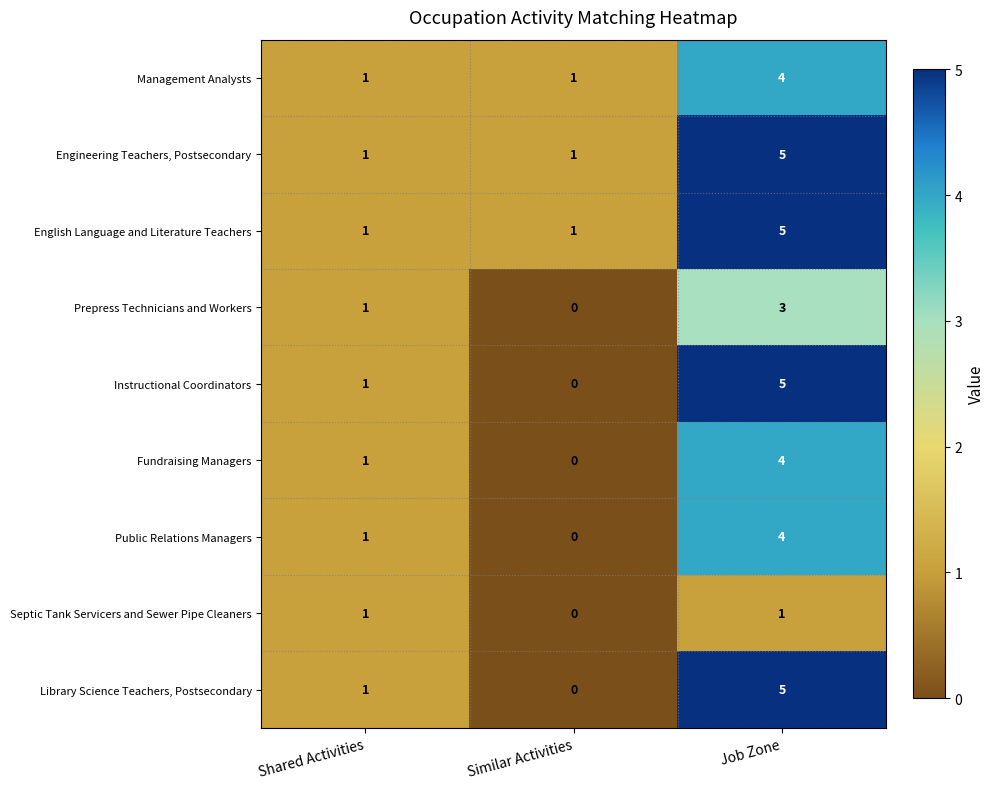

Reading right to left, extract all data points from this chart.

Management Analysts: 4	1	1
Engineering Teachers, Postsecondary: 5	1	1
English Language and Literature Teachers: 5	1	1
Prepress Technicians and Workers: 3	0	1
Instructional Coordinators: 5	0	1
Fundraising Managers: 4	0	1
Public Relations Managers: 4	0	1
Septic Tank Servicers and Sewer Pipe Cleaners: 1	0	1
Library Science Teachers, Postsecondary: 5	0	1